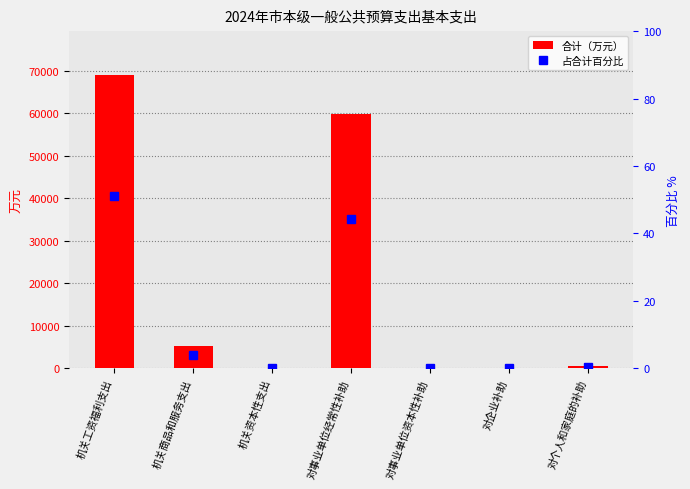

What is the label of the 3rd bar from the right?

对事业单位资本性补助